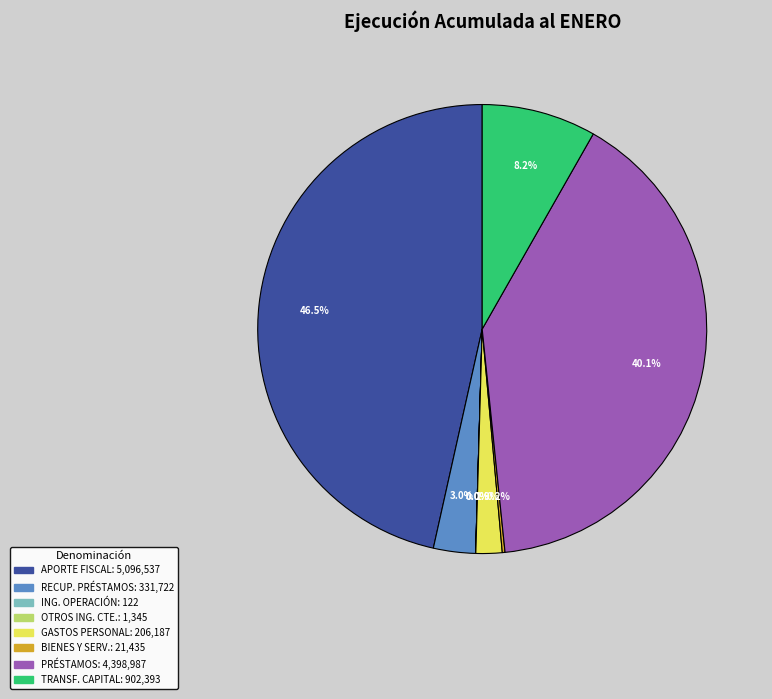

Is there any slice that represents more than half of the pie?

No